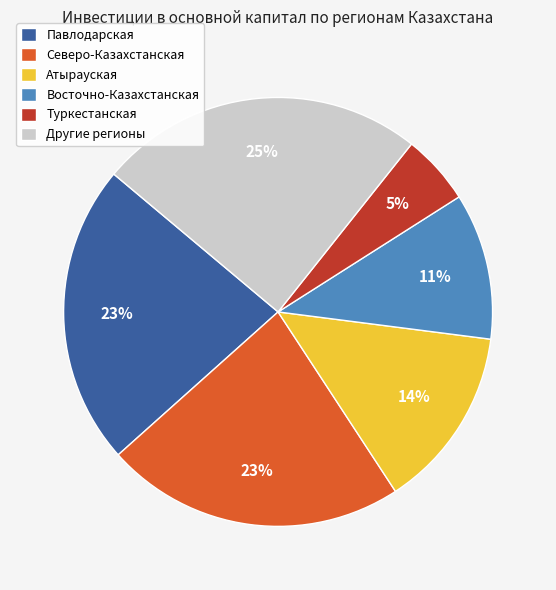

Count the number of slices in the pie.

6